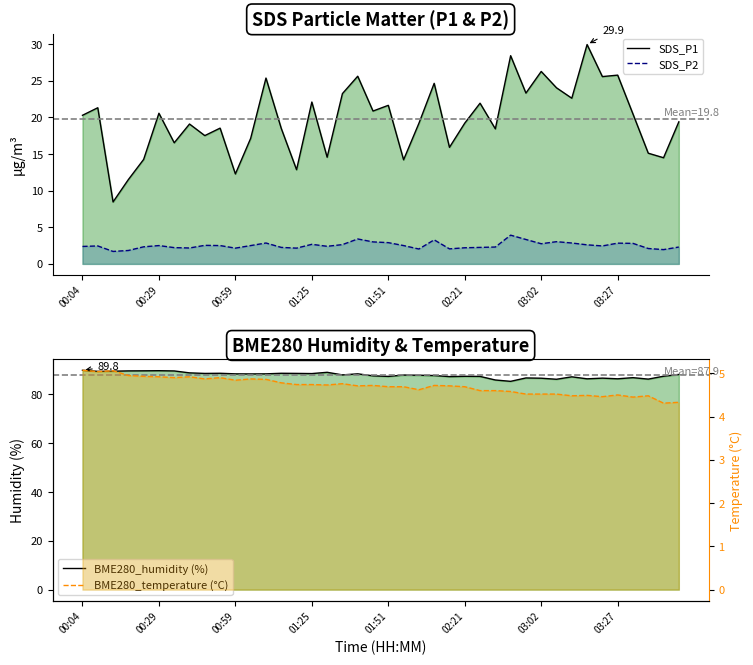

The value of BME280_temperature (°C) at 11 is 8.3. True or false?

False